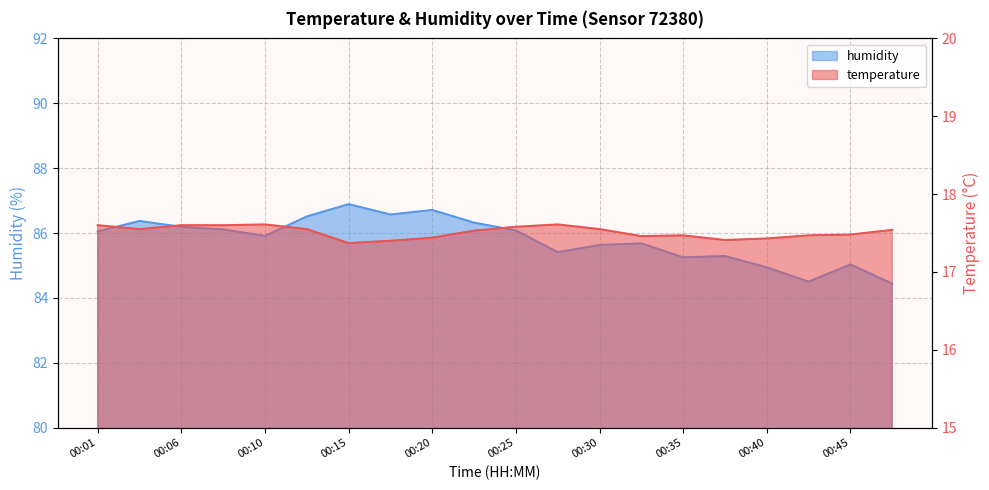

How many data points in humidity are less than 86?

10